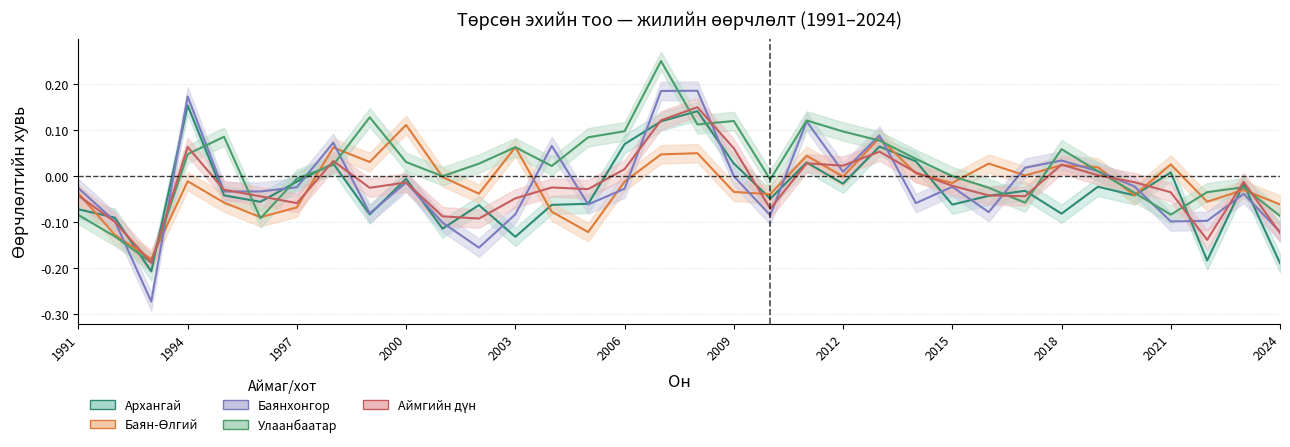

How many values in the Архангай series exceed 0?

10